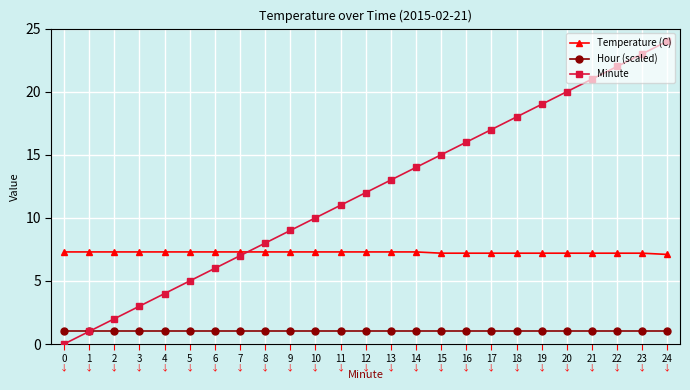

Between 2 and 24, which series saw the biggest shift?

Minute